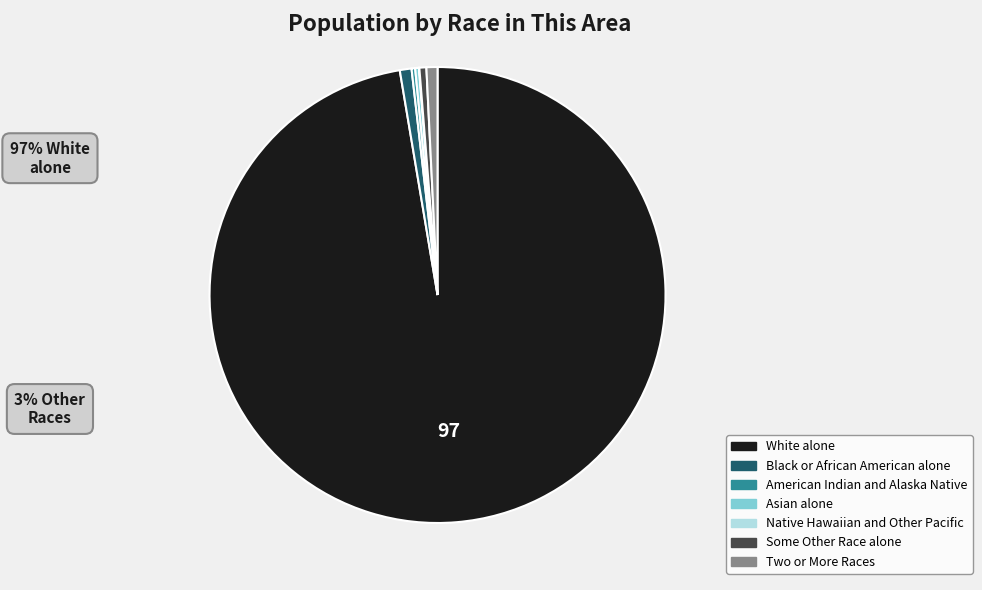

What is the largest slice in the pie chart?

White alone